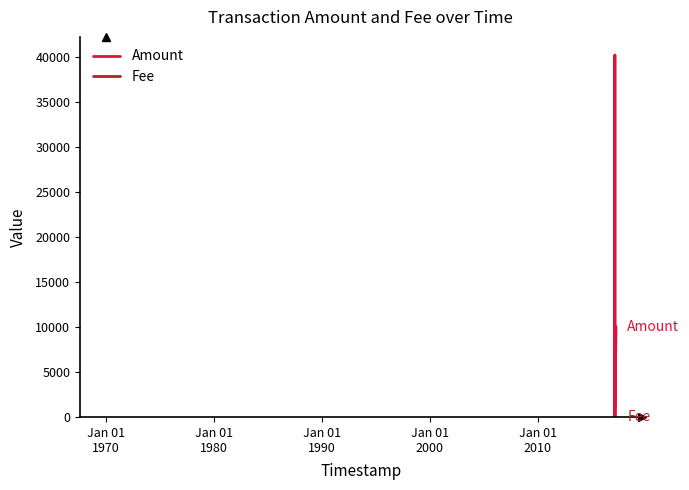

What is the sum of all Fee values?

9.0